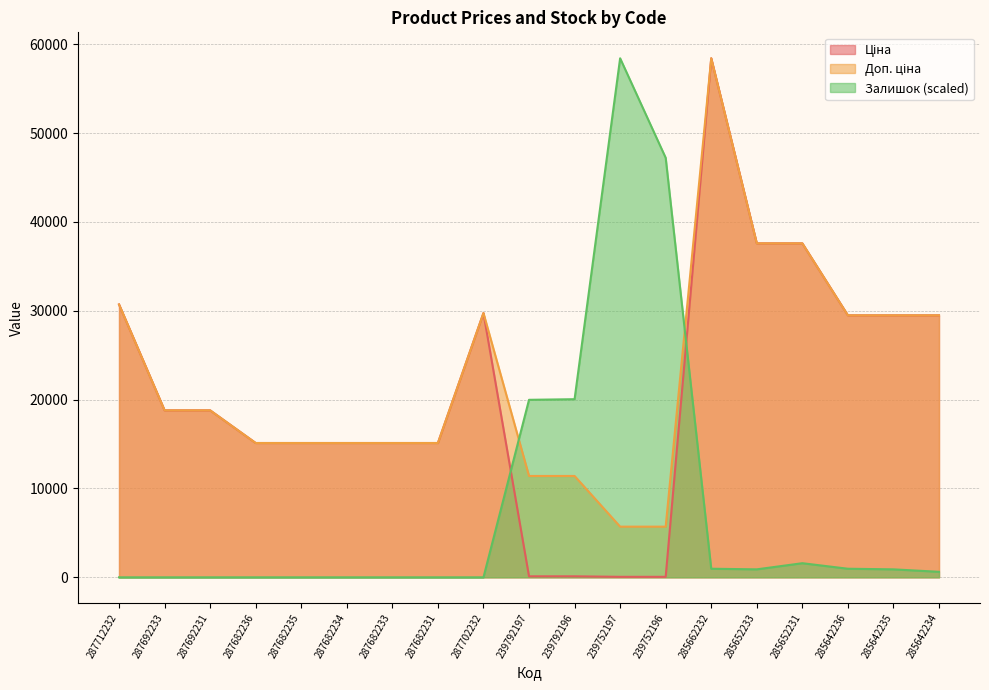

At 285652233, list the series in order from smallest to largest.

Залишок, Ціна, Доп. ціна